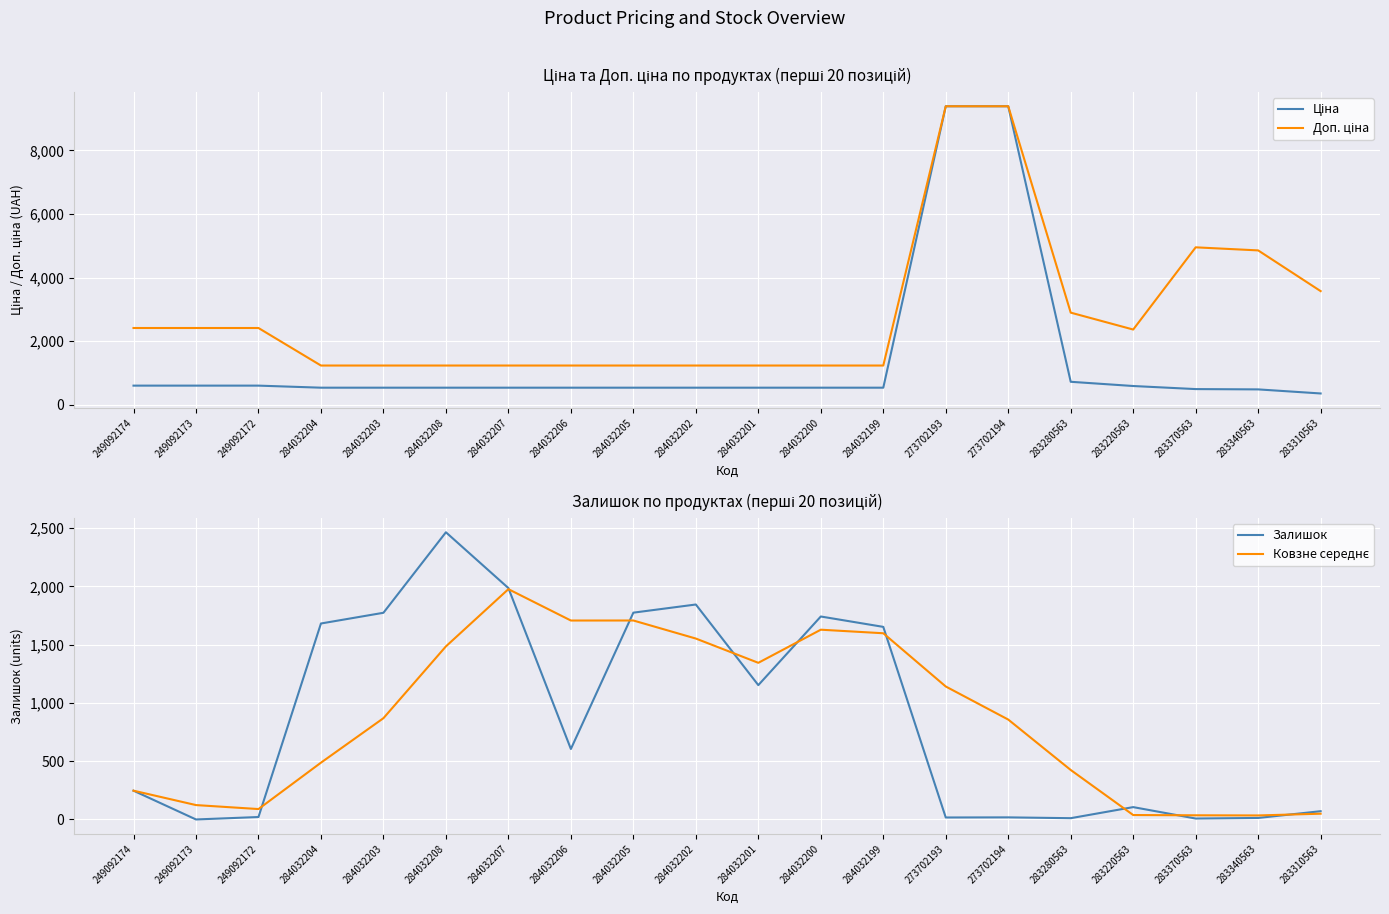

What is the difference between the Ковзне середнє values at 284032207 and 249092173?

1853.2